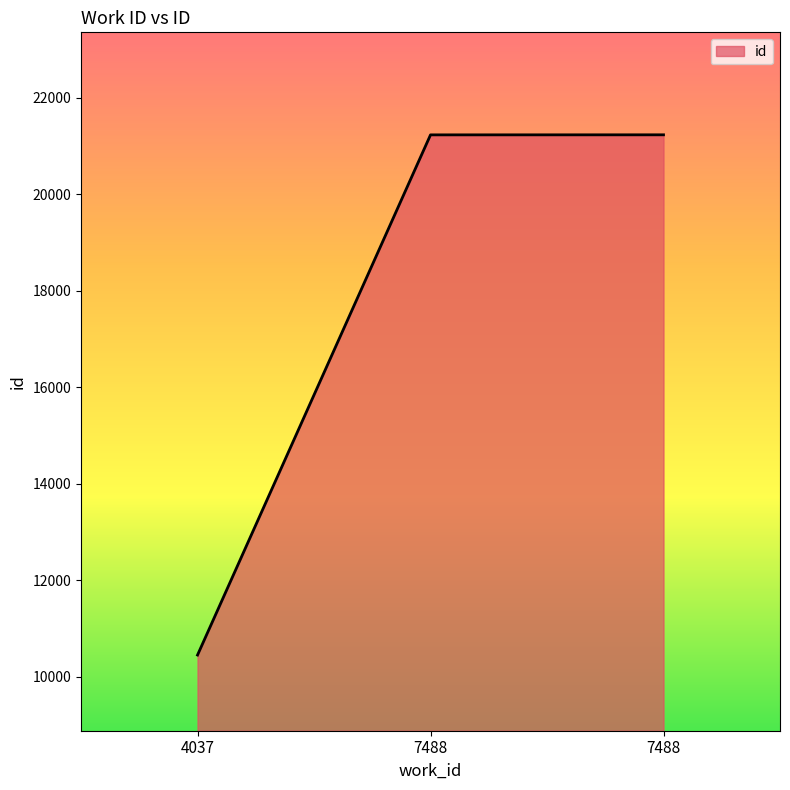

How many lines are shown in the chart?

1